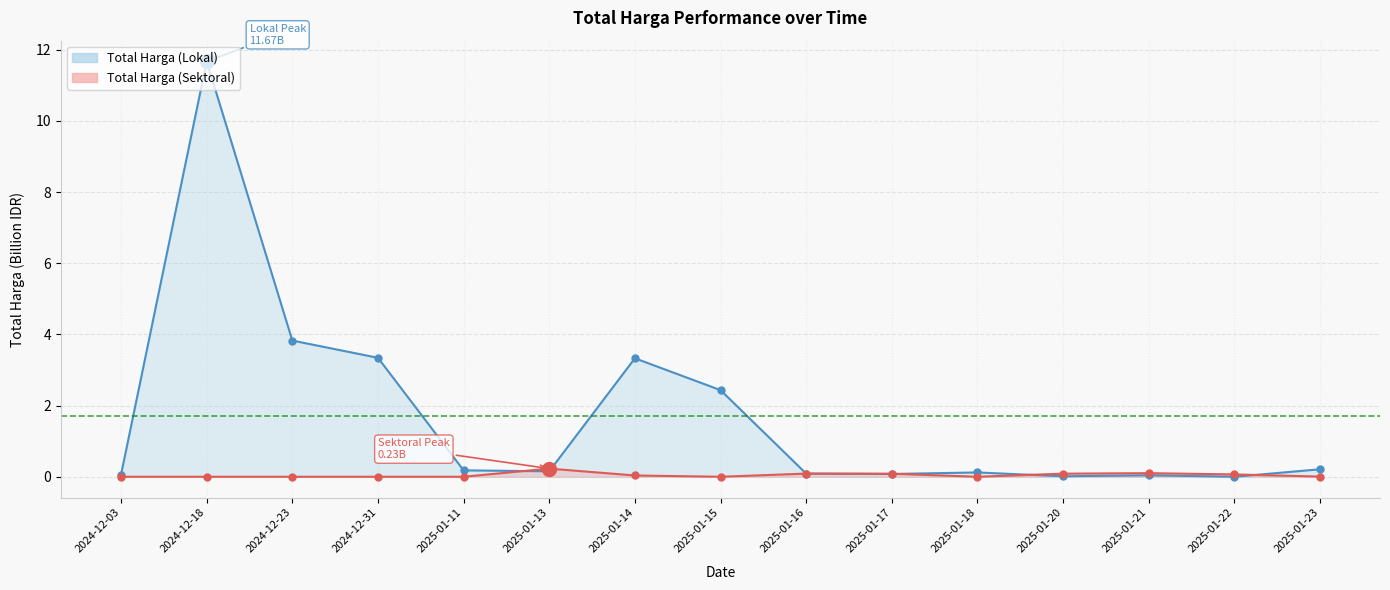

In Total Harga (Lokal), how many points are higher than both neighbors (excluding endpoints)?

4